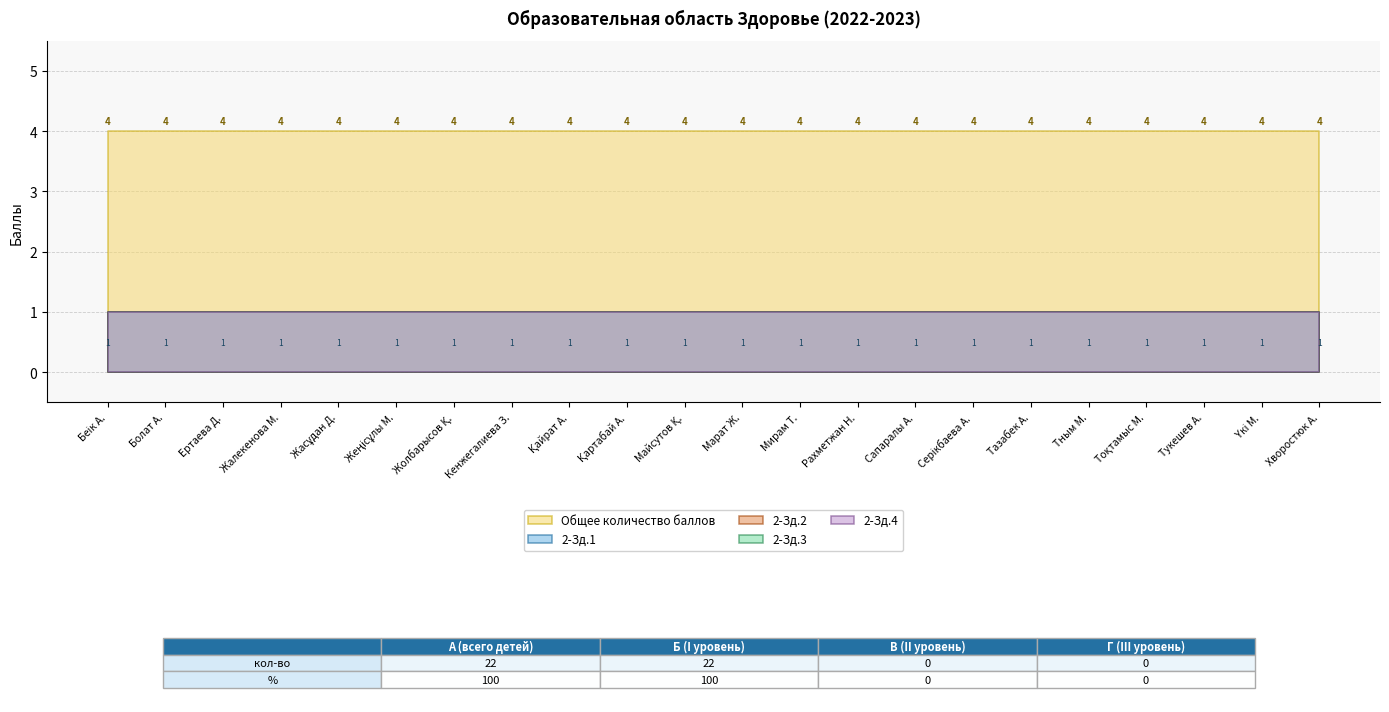

True or false: 2-Зд.4 has more than 0 points higher than both neighbors.

False